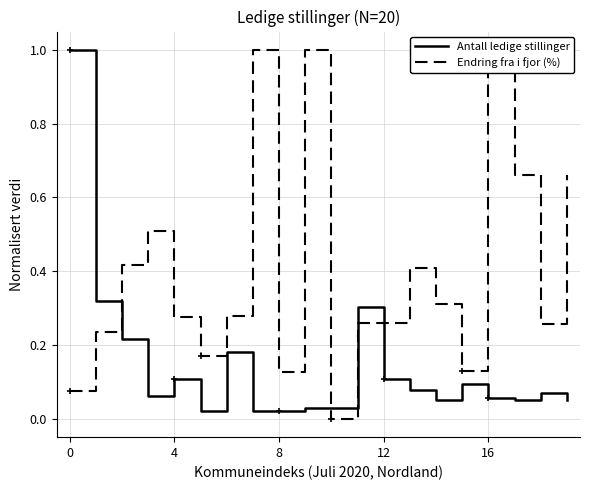

What is the highest value of the Antall ledige stillinger series?

1.0